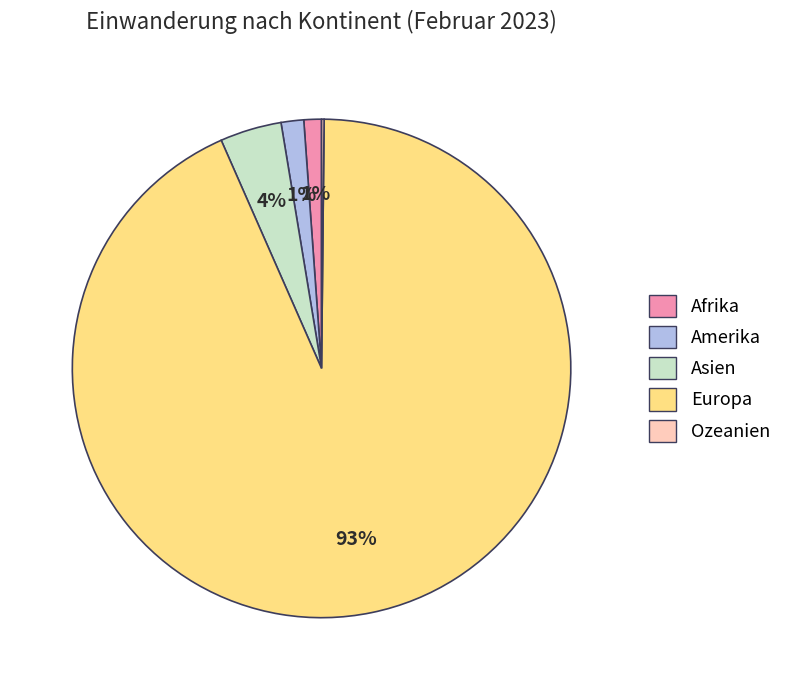

Is there any slice that represents more than half of the pie?

Yes